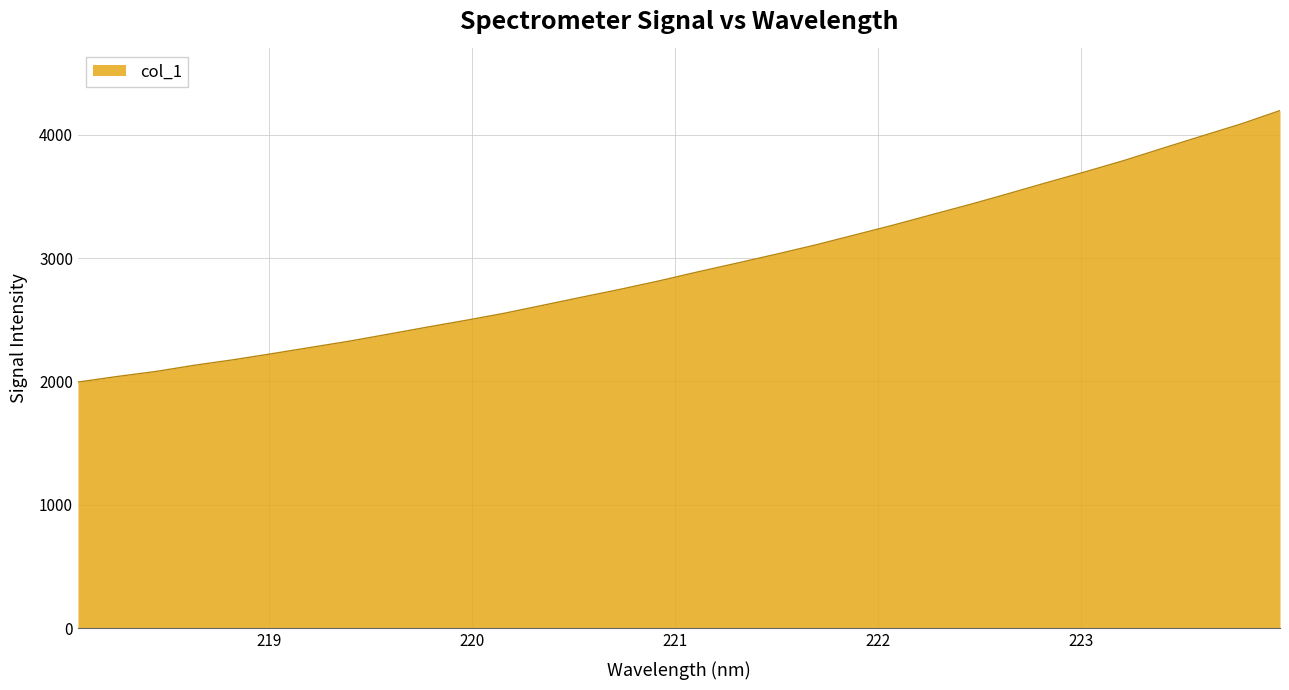

What is the maximum value shown in the chart?

4194.3